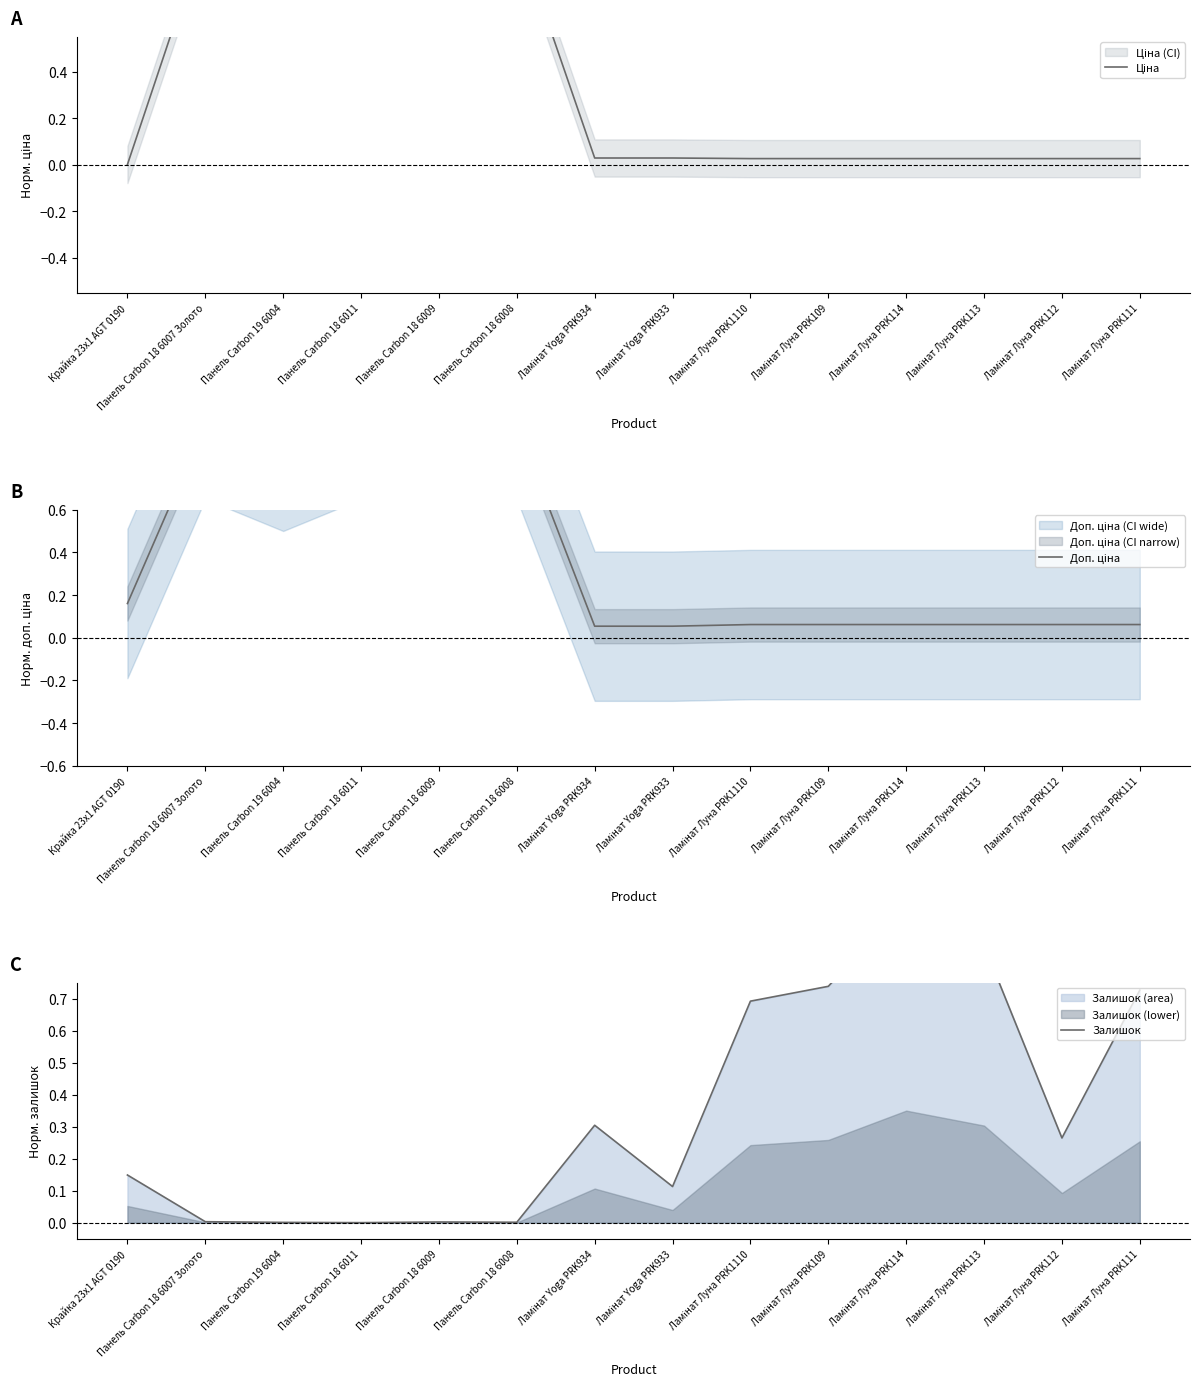

What is the sum of the Доп. ціна values at Ламінат Луна PRK114 and Ламінат Yoga PRK933?

0.1